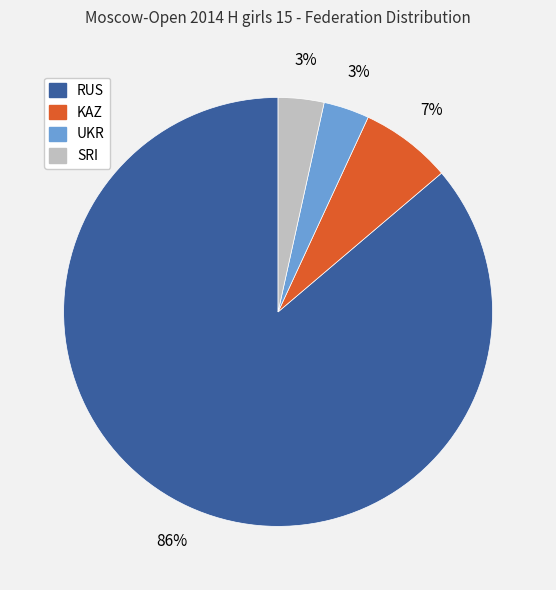

Is it true that RUS is 86% of the pie?

True